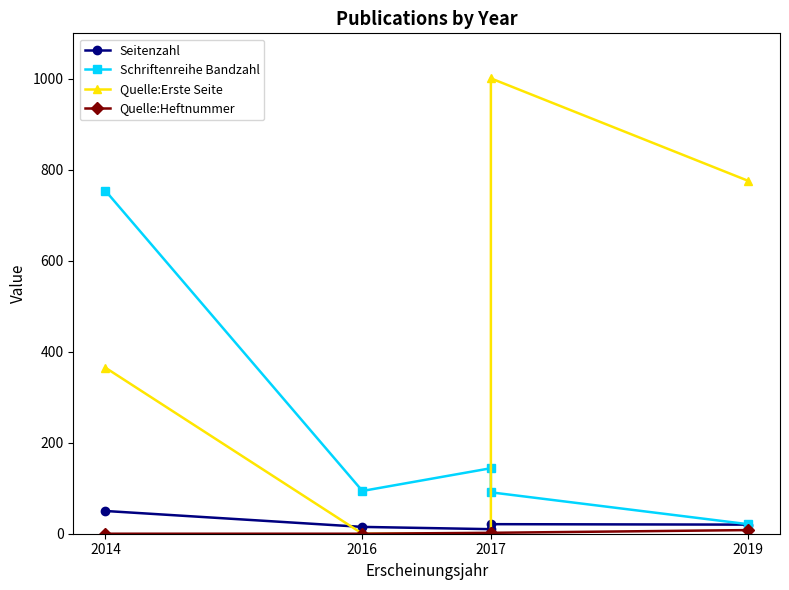

What are all the series names shown in the legend?

Seitenzahl, Schriftenreihe Bandzahl, Quelle:Erste Seite, Quelle:Heftnummer